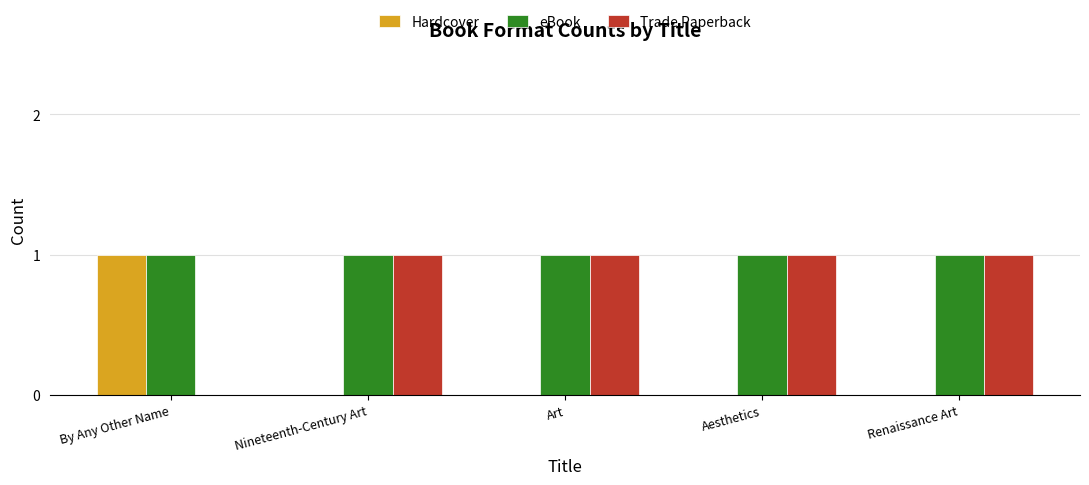

Which series has the largest total across all categories?

eBook